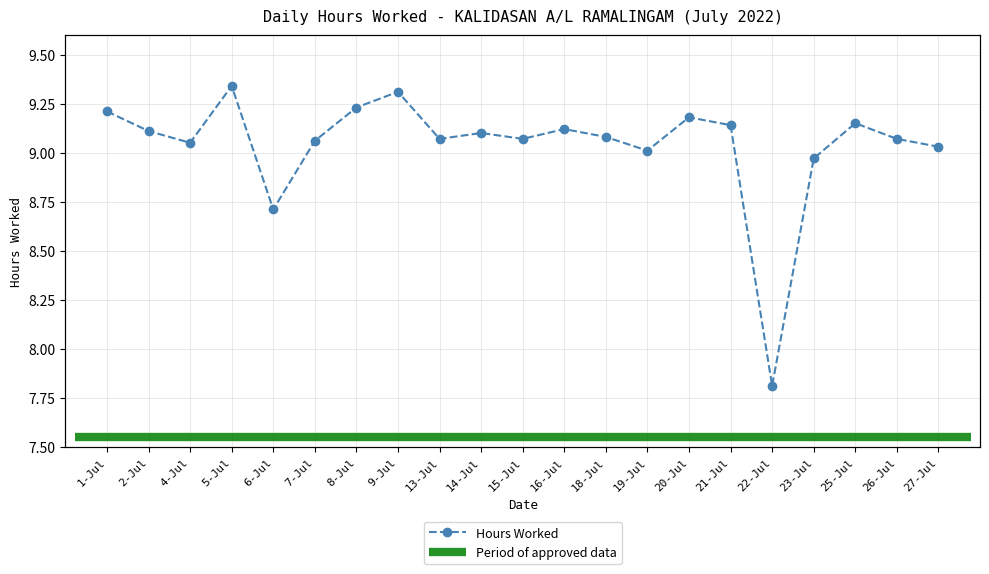

What is the approximate value at 19-Jul?

9.0